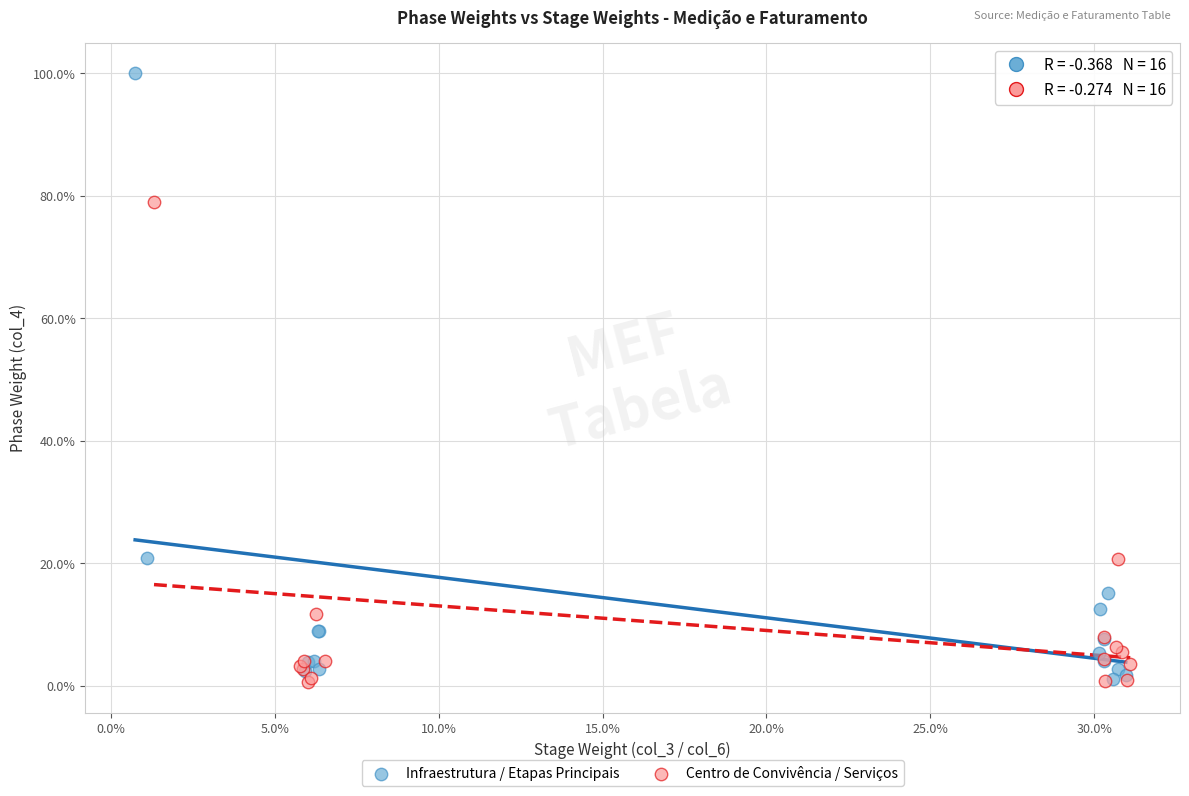

What are all the series names shown in the legend?

Infraestrutura / Etapas Principais, Centro de Convivência / Serviços